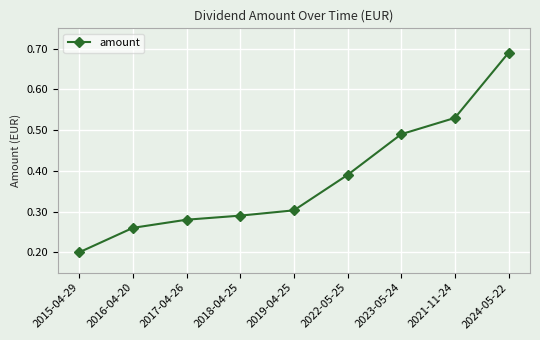

What is the sum of all values?

3.4